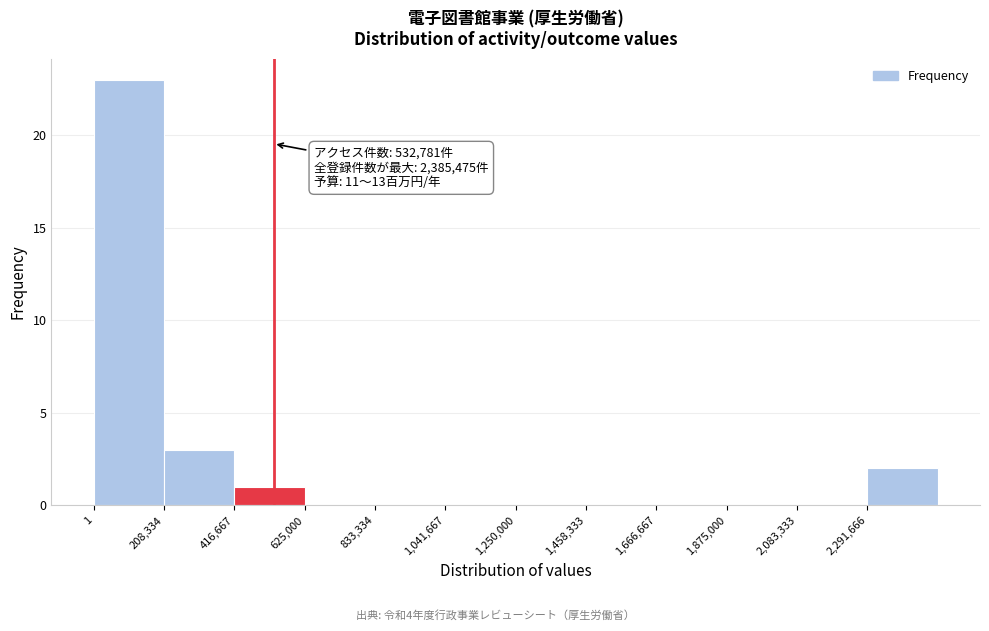

Which range on the x-axis has the tallest bar?

0 to 200000